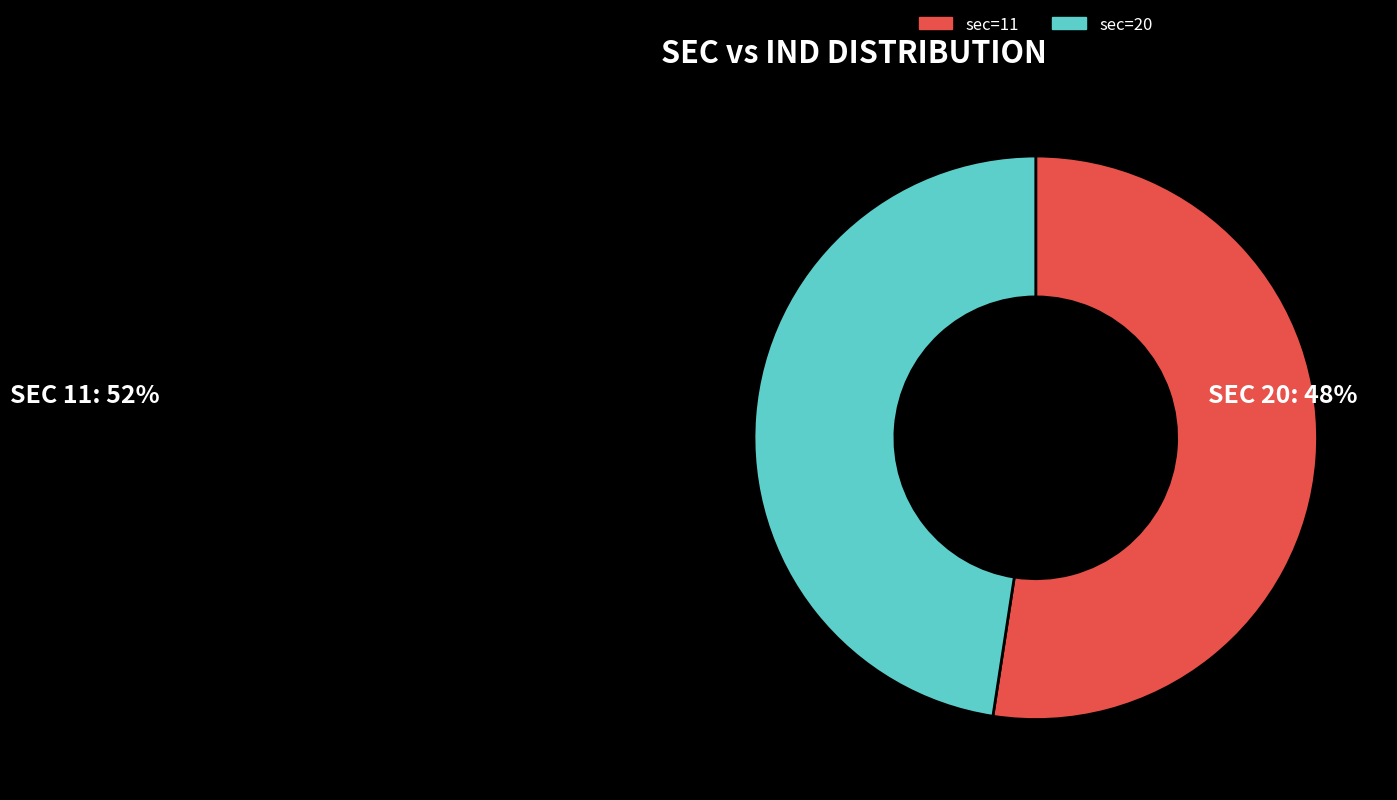

Is there any slice that represents more than half of the pie?

Yes